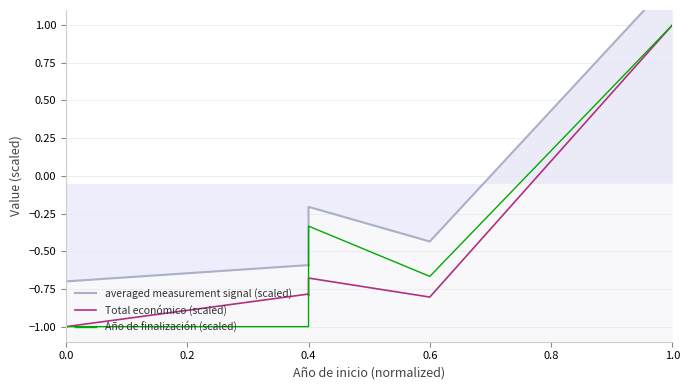

The value of averaged measurement signal (scaled) at 1.0 is 0.4. True or false?

False